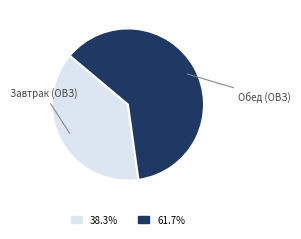

Is there any slice that represents more than half of the pie?

Yes